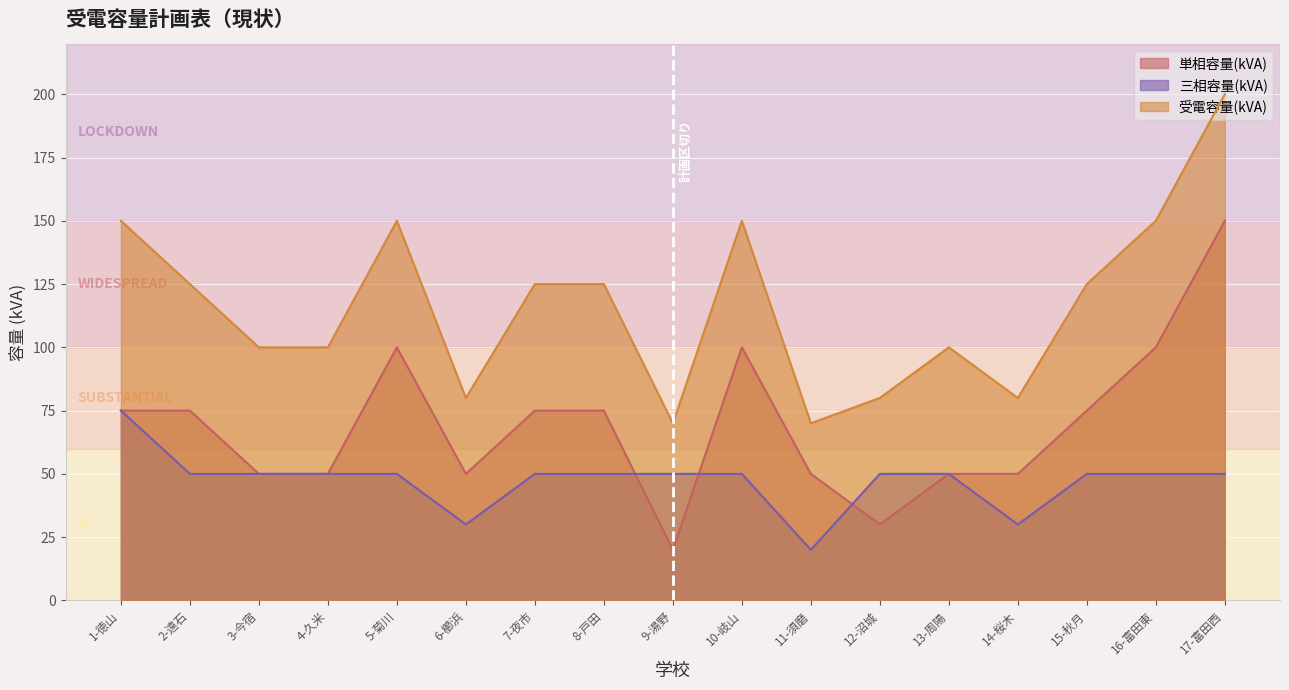

At which label does 受電容量(kVA) first exceed 125?

1-徳山